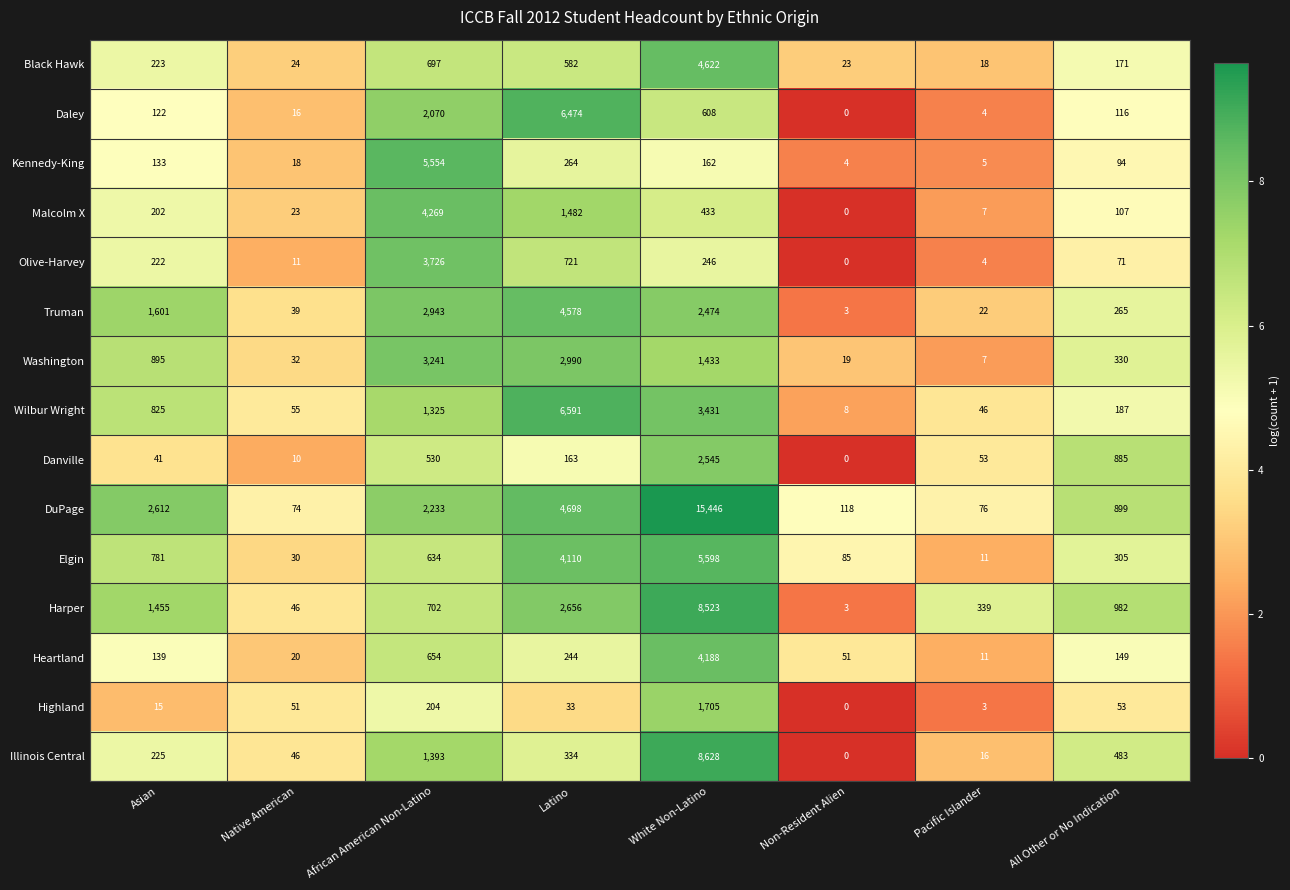

What is the total value across all series at Non-Resident Alien?

314